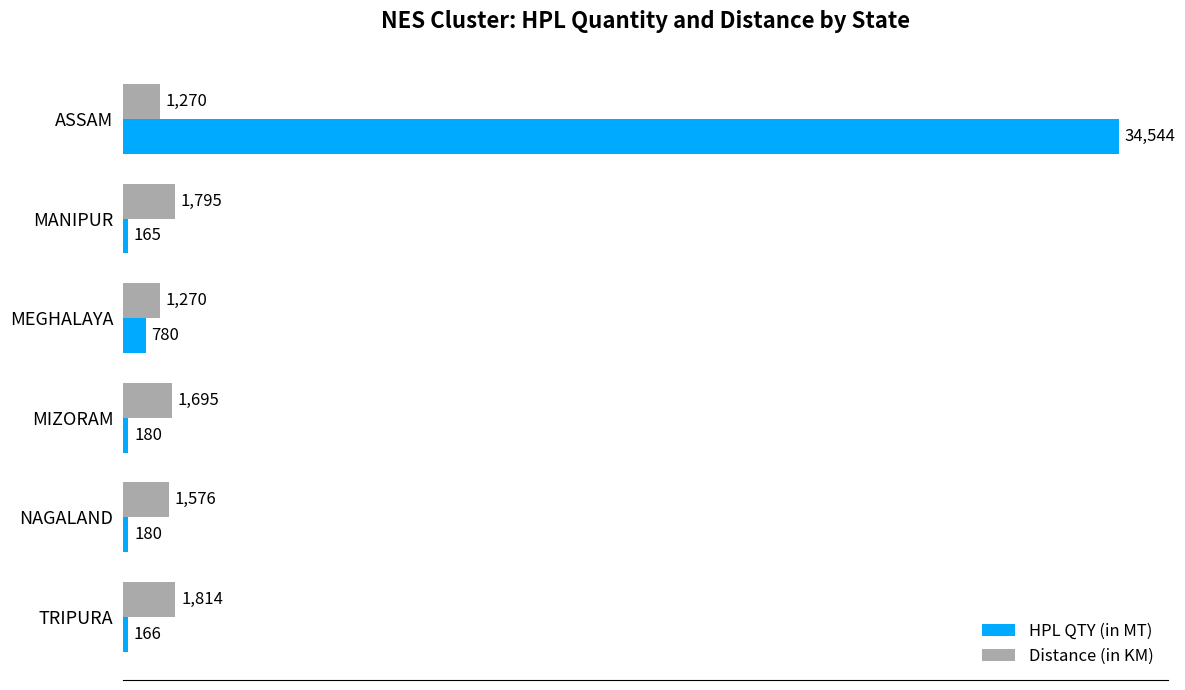

What is the minimum value for Distance (in KM)?

1270